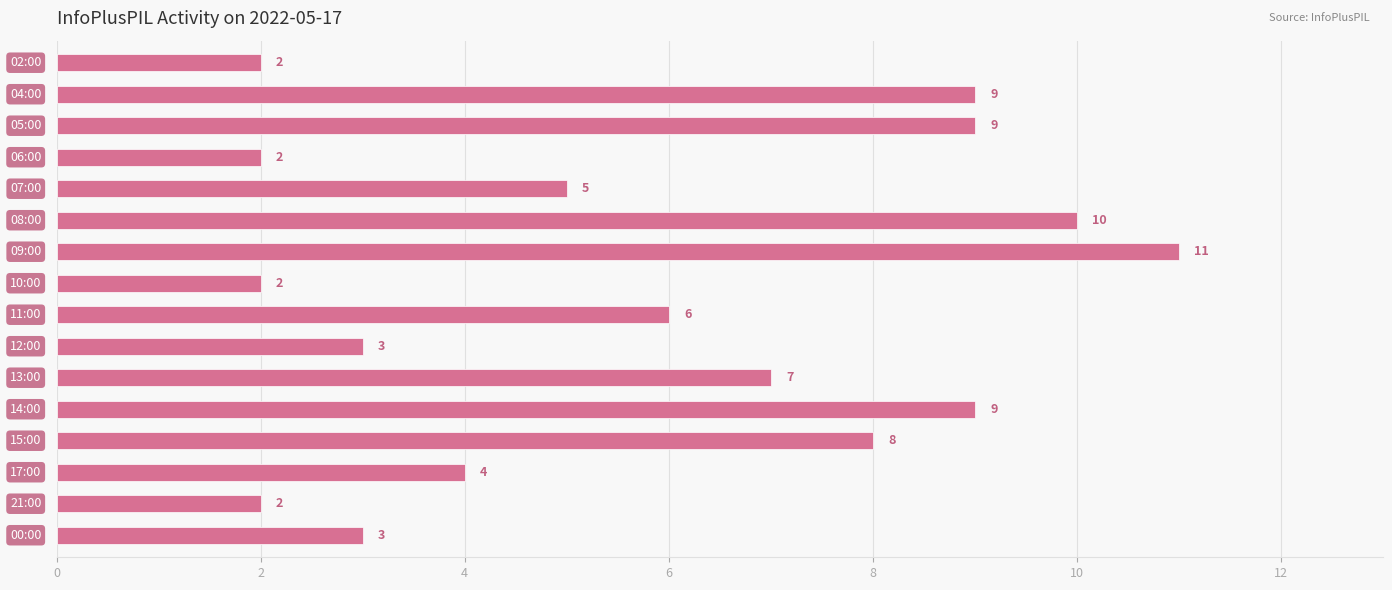

Count the values in the range 3 to 9.

10